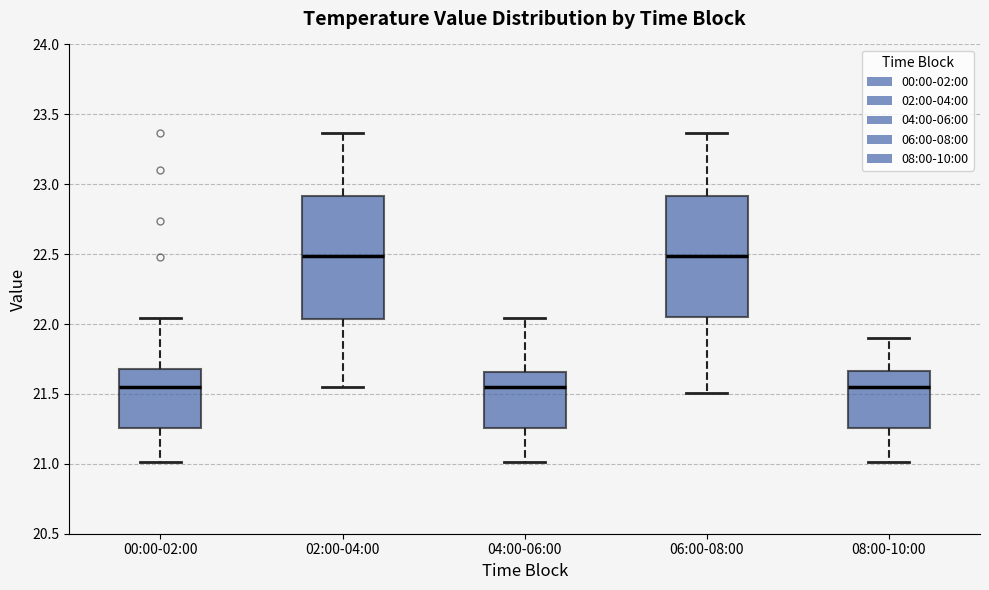

Reading left to right, transcribe this box plot: for each box, give where its median line is, the range the box spans, and where its two whiskers end, as read against the y-axis. The values are not printed on the chart, so give them approximately, as read against the axis.

00:00-02:00: median 21.55, box 21.25 to 21.70, whiskers 21.00 to 22.05
02:00-04:00: median 22.50, box 22.05 to 22.90, whiskers 21.55 to 23.35
04:00-06:00: median 21.55, box 21.25 to 21.65, whiskers 21.00 to 22.05
06:00-08:00: median 22.50, box 22.05 to 22.90, whiskers 21.50 to 23.35
08:00-10:00: median 21.55, box 21.25 to 21.65, whiskers 21.00 to 21.90